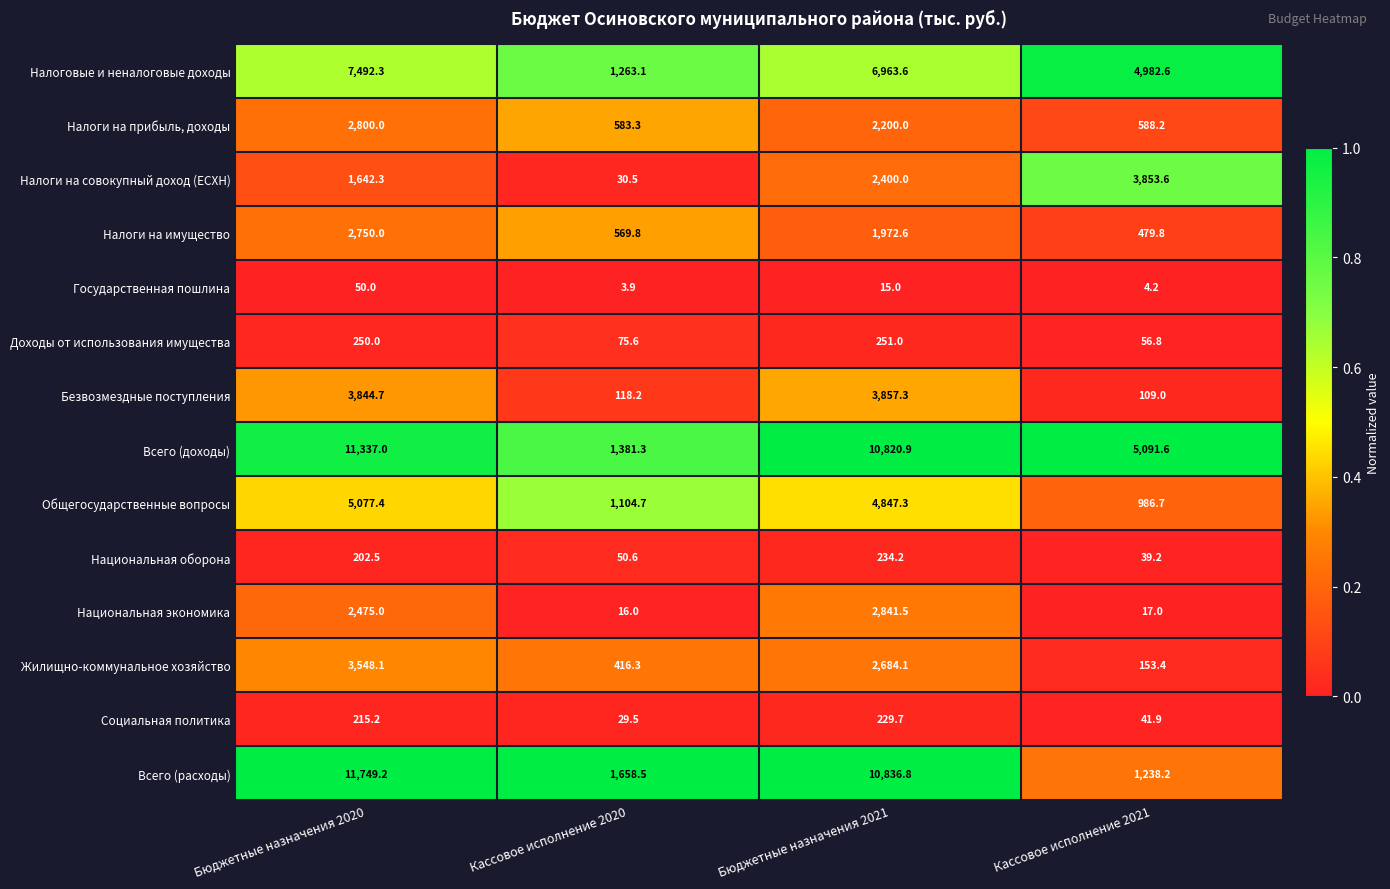

At which category does the chart reach its peak across all series?

Бюджетные назначения 2020